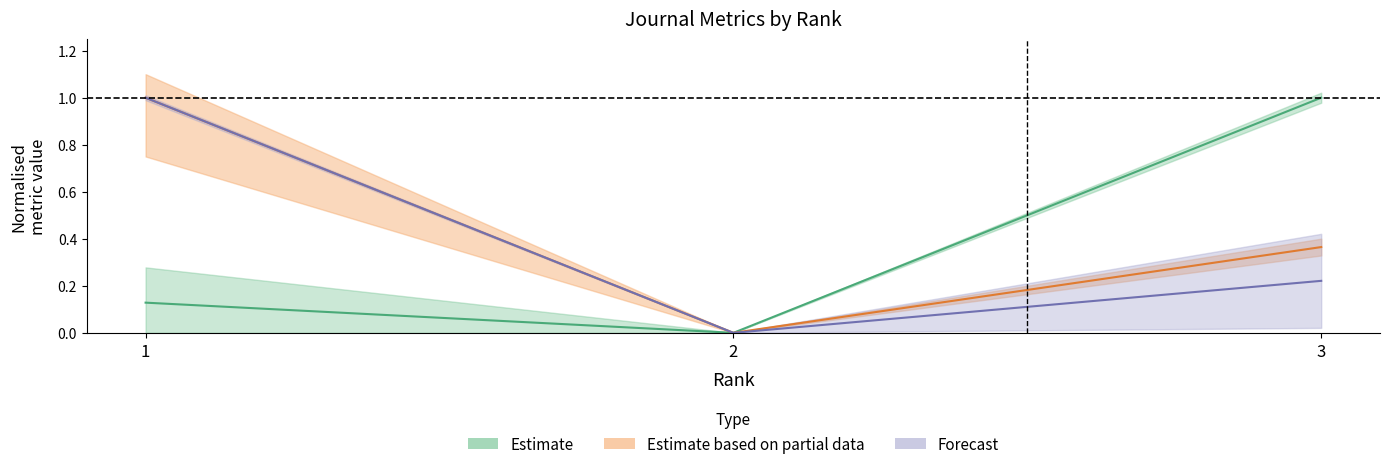

Between 3 and 1, which is larger?

3